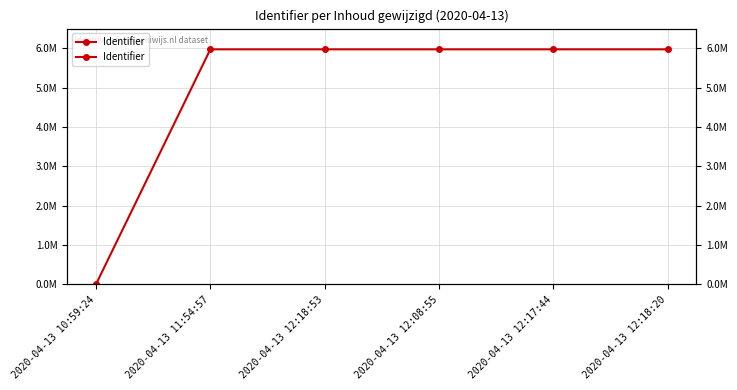

Count the number of categories in the chart.

6